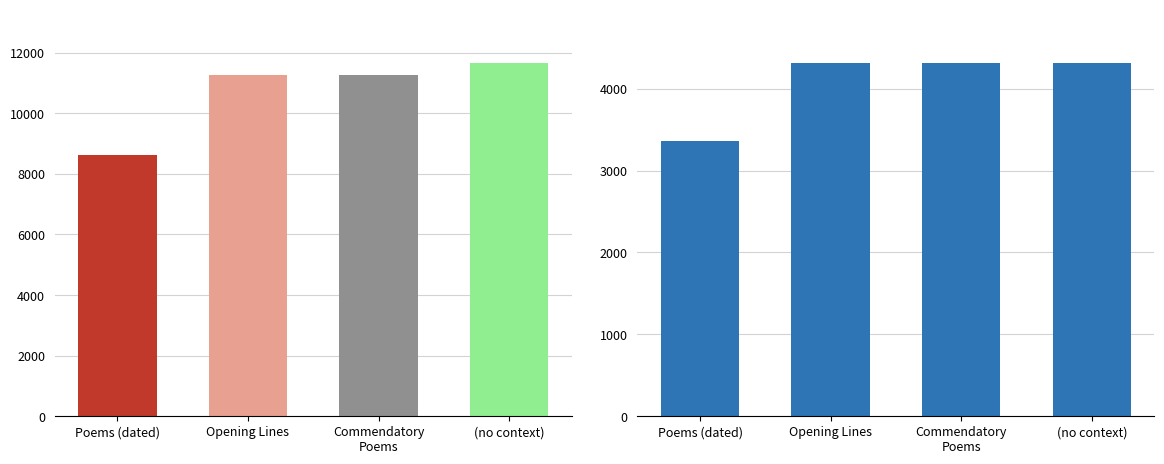

How many bars are there in total?

8